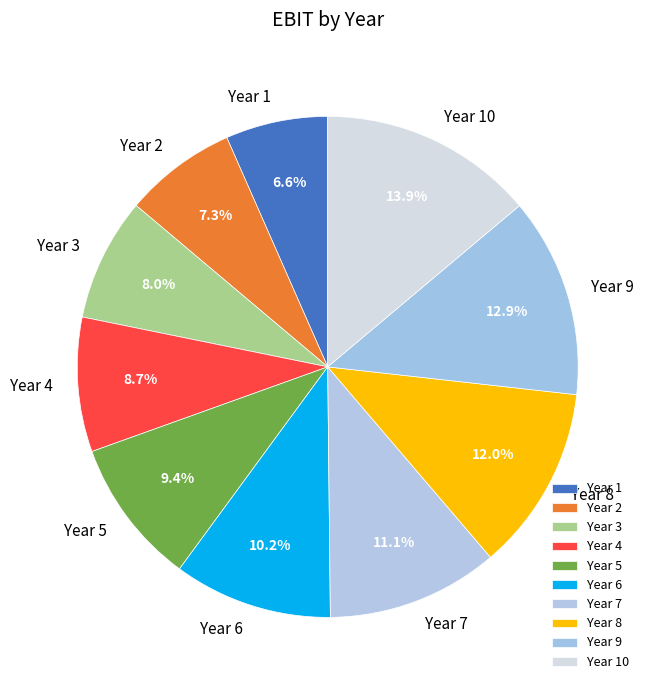

Is Year 6 the majority of the pie?

No